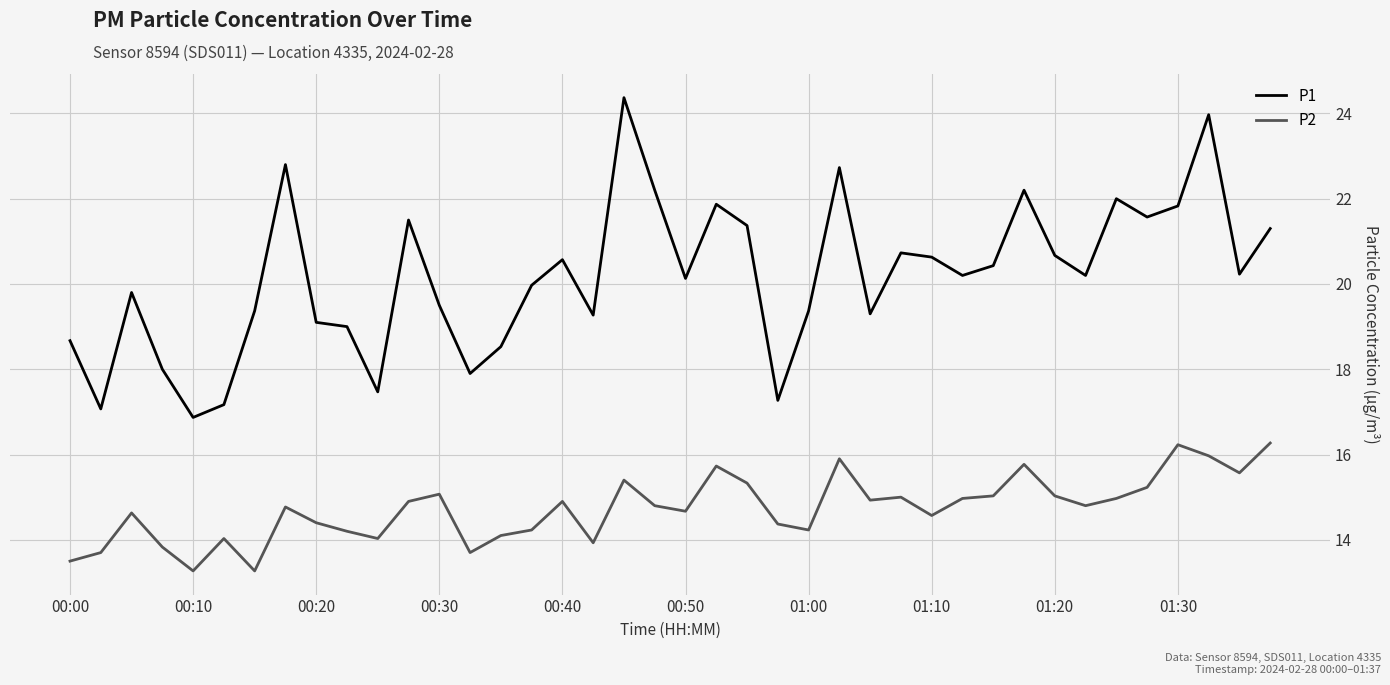

What is the average value of the P2 series?

14.7